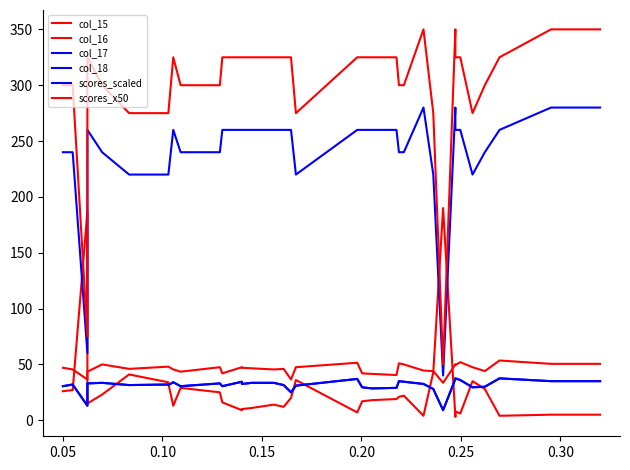

What is the sum of all col_17 values?

1127.0